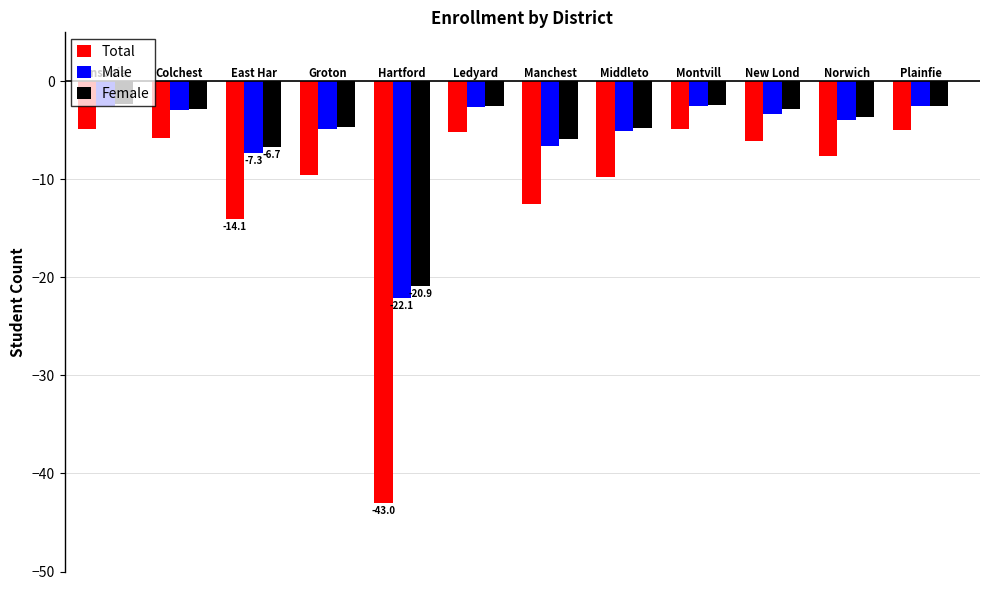

What is the maximum value shown in the chart?

-2.3